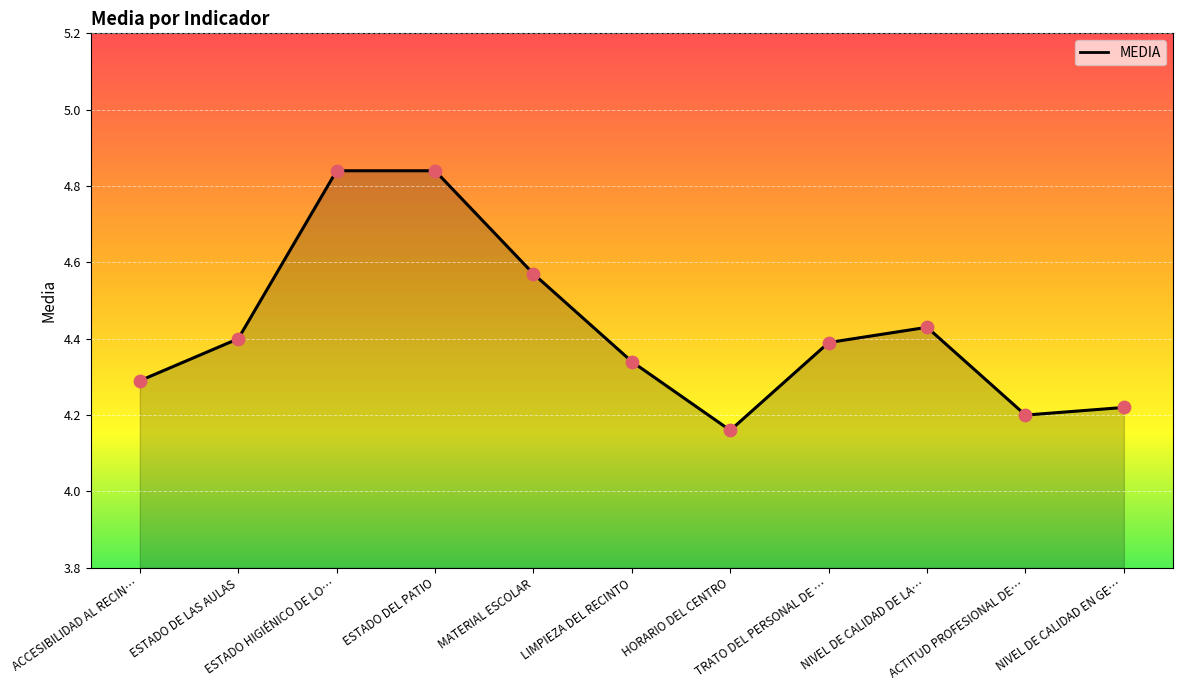

Approximately how many times larger is the value at HORARIO DEL CENTRO compared to ACCESIBILIDAD AL RECIN…?

1.0